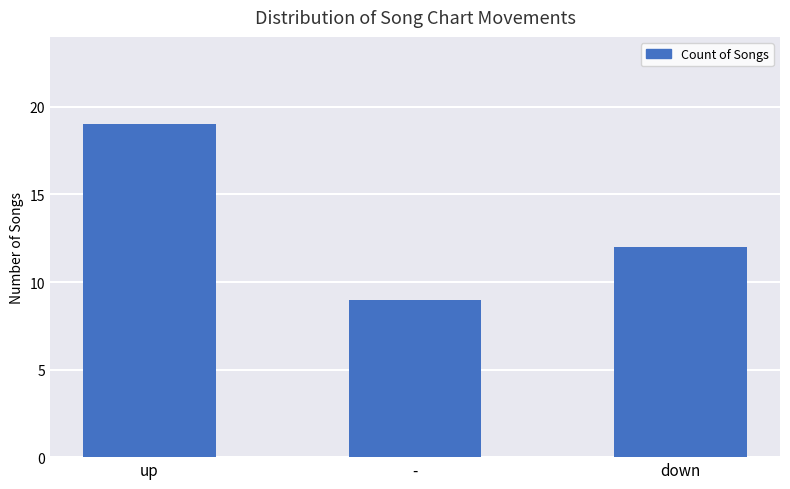

What position from the left is -?

2